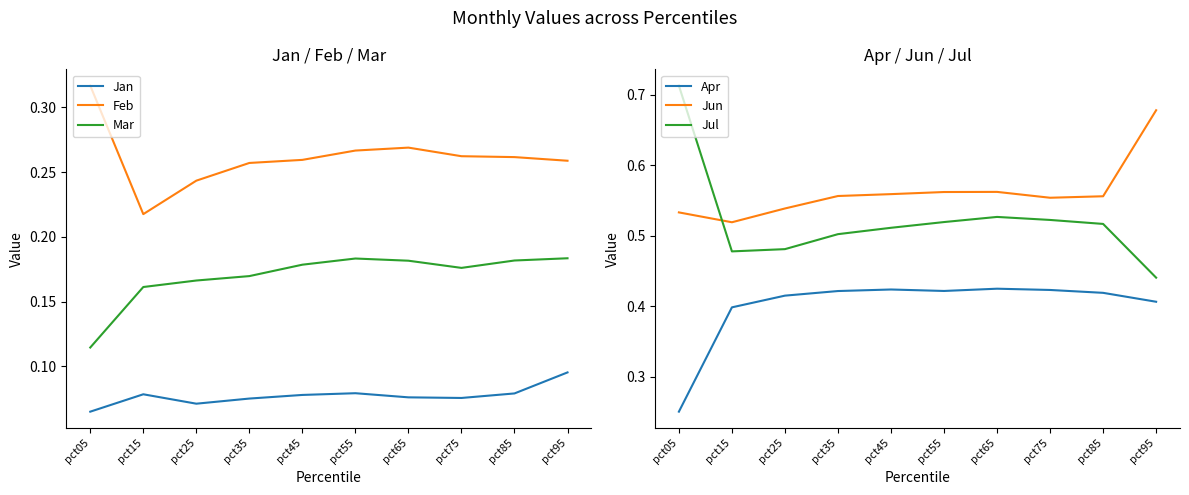

True or false: Mar and Jun cross at least once.

False